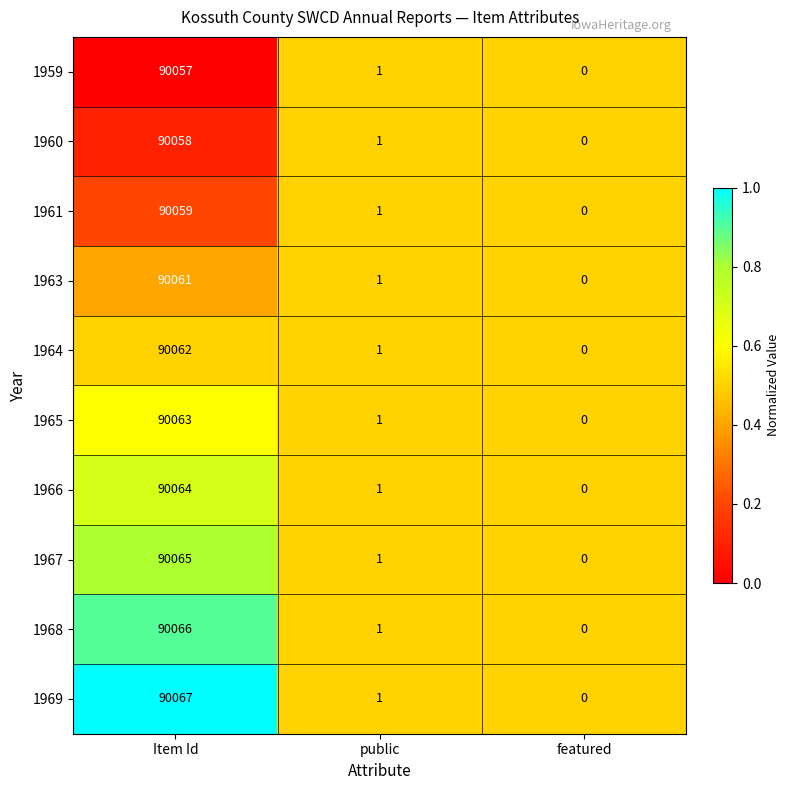

What is the sum of the 1959 values at Item Id and featured?

90057